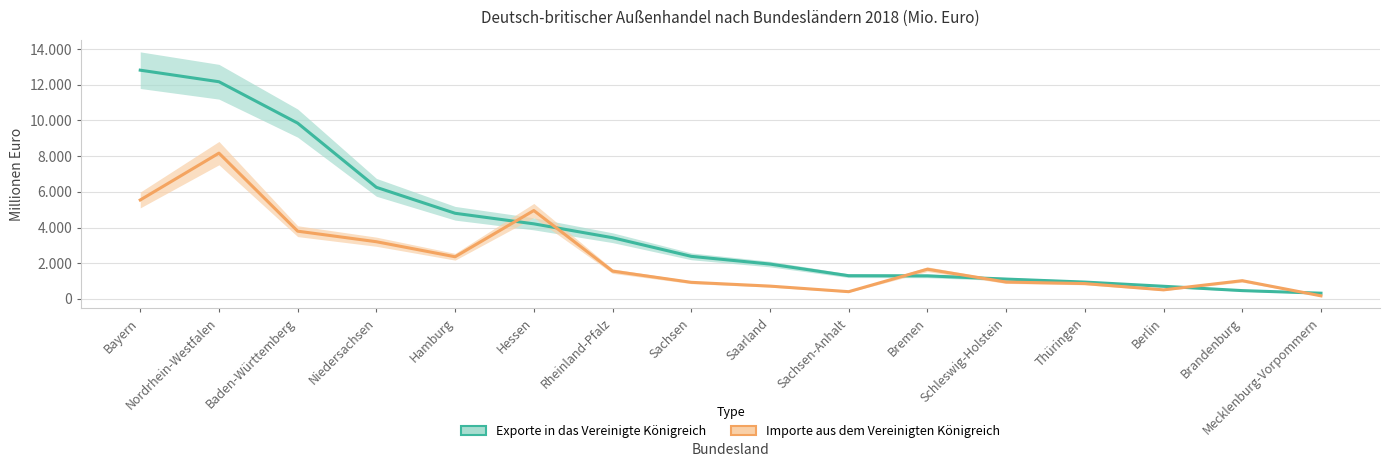

Read the Importe aus dem Vereinigten Königreich value at Mecklenburg-Vorpommern, to the nearest 10.

170